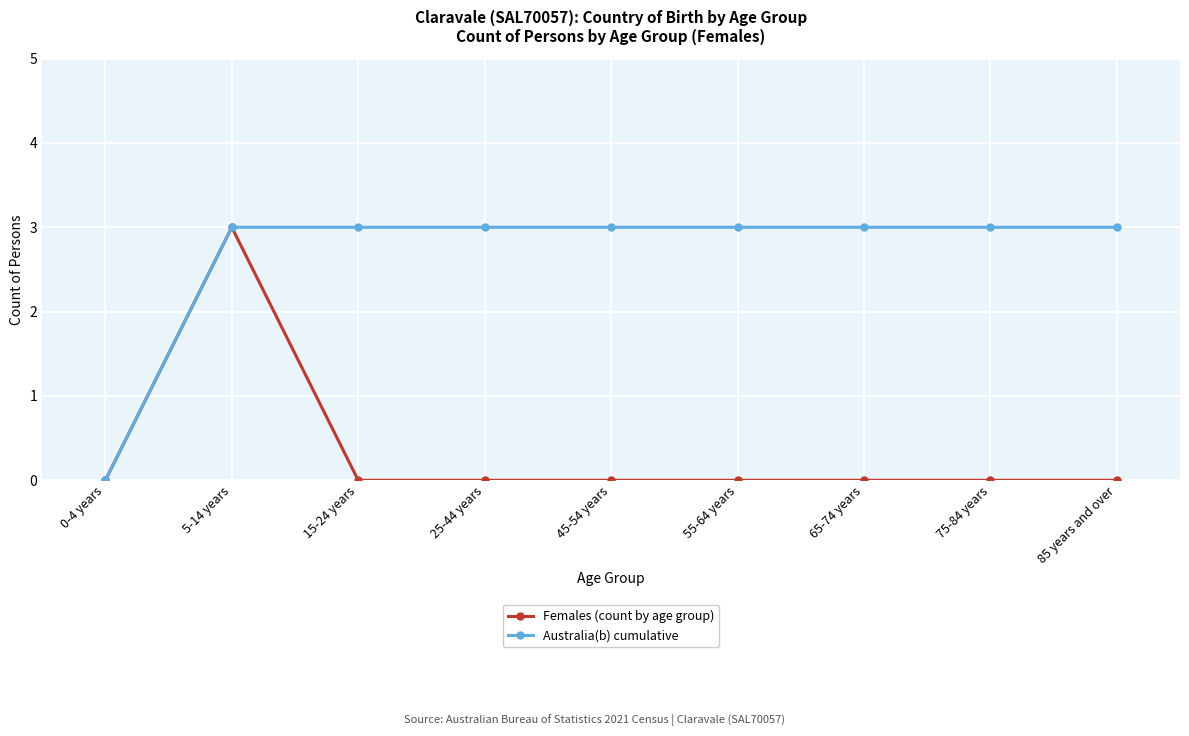

At which label does Australia(b) cumulative reach its minimum?

0-4 years